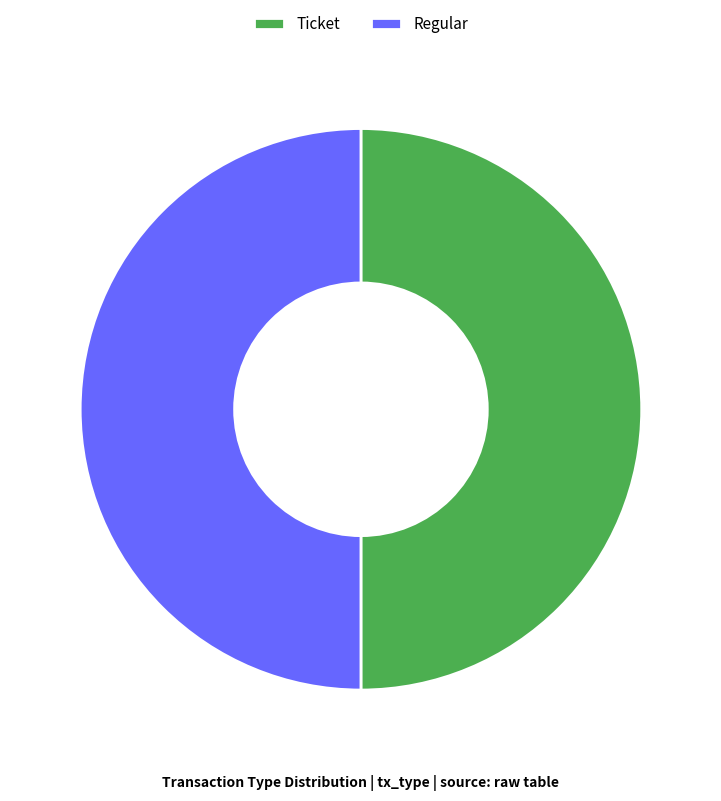

Combined, do Ticket and Regular account for over 50%?

Yes